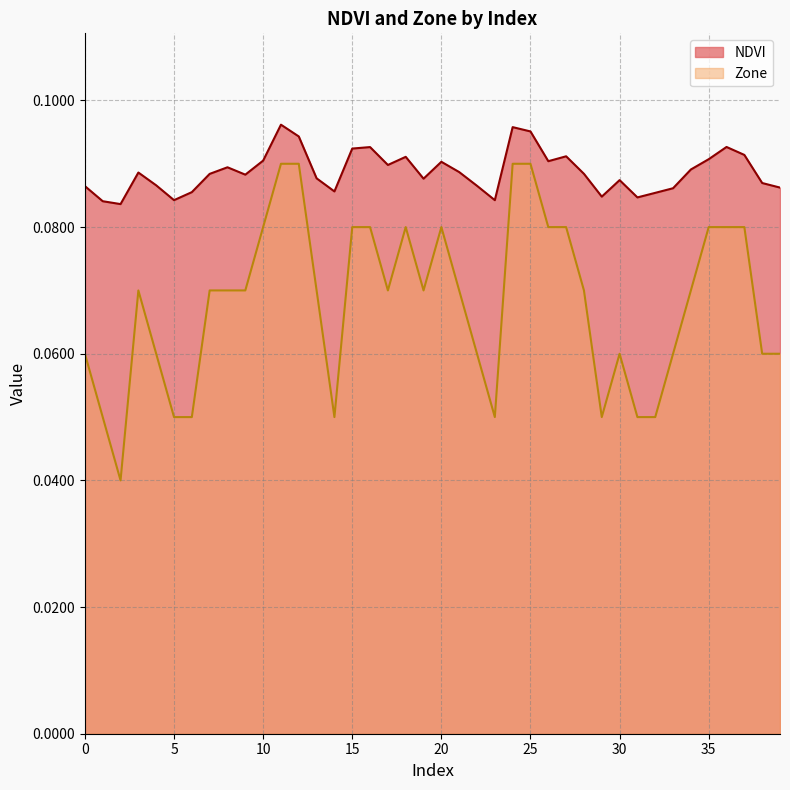

What is the lowest value of the NDVI series?

0.1